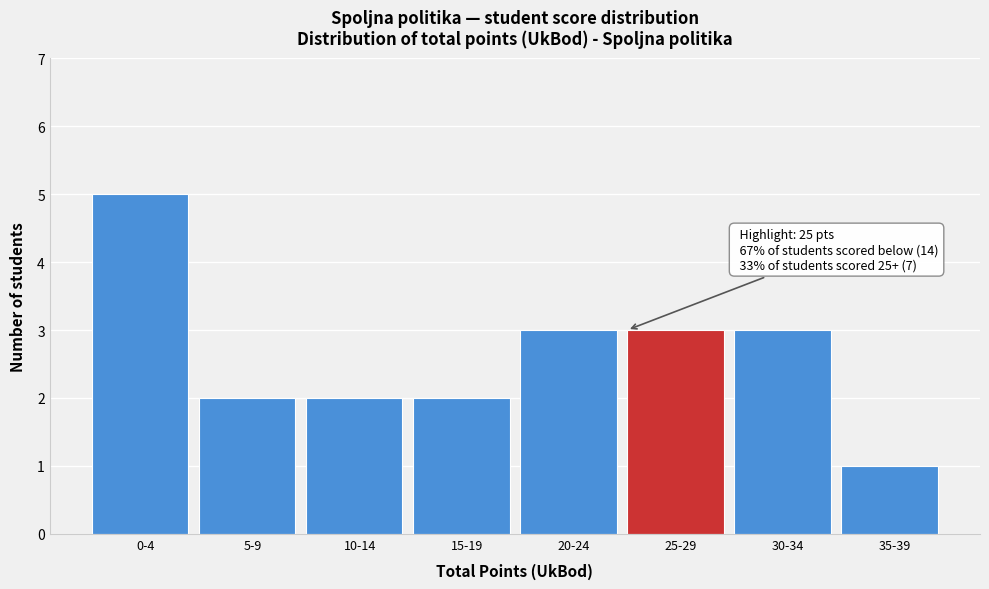

Reading left to right, extract all data points from this chart.

5	2	2	2	3	3	3	1